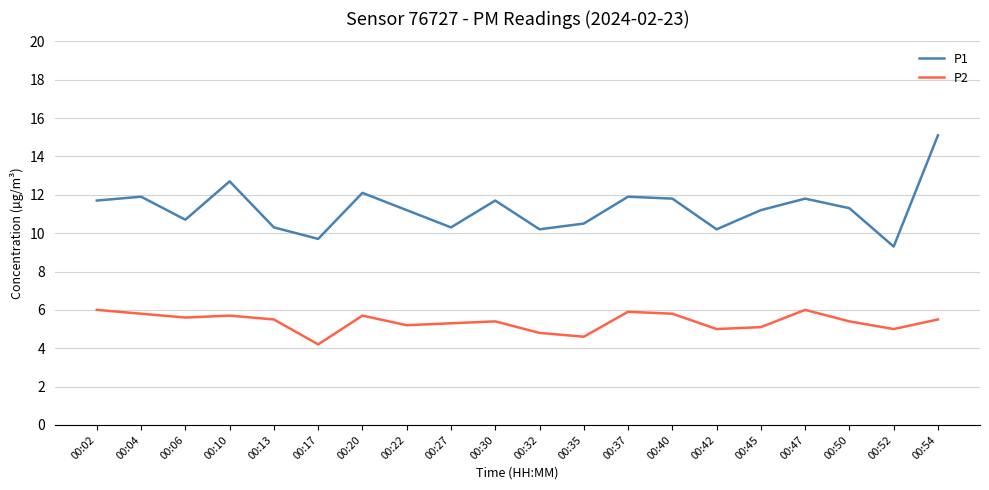

Is this an area chart (filled region under the line)?

No